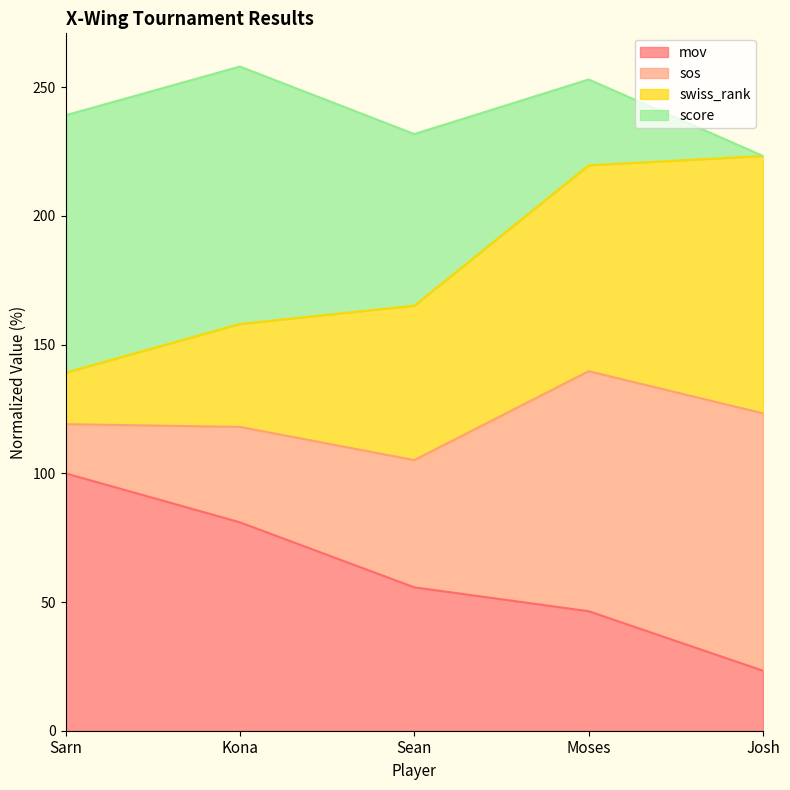

What is the total value across all series at Josh?

223.3